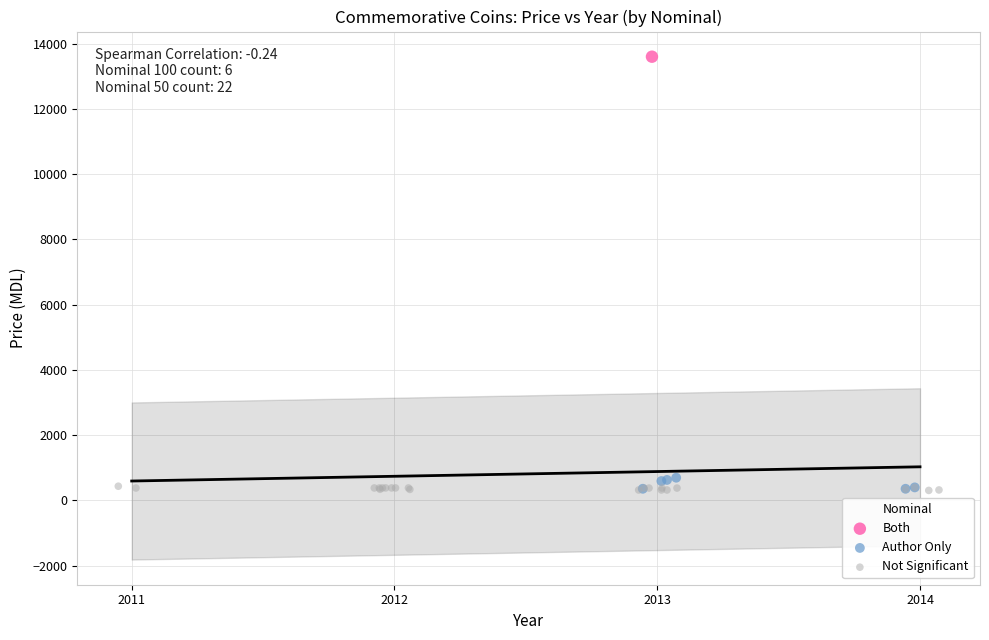

What are all the series names shown in the legend?

Both, Author Only, Not Significant